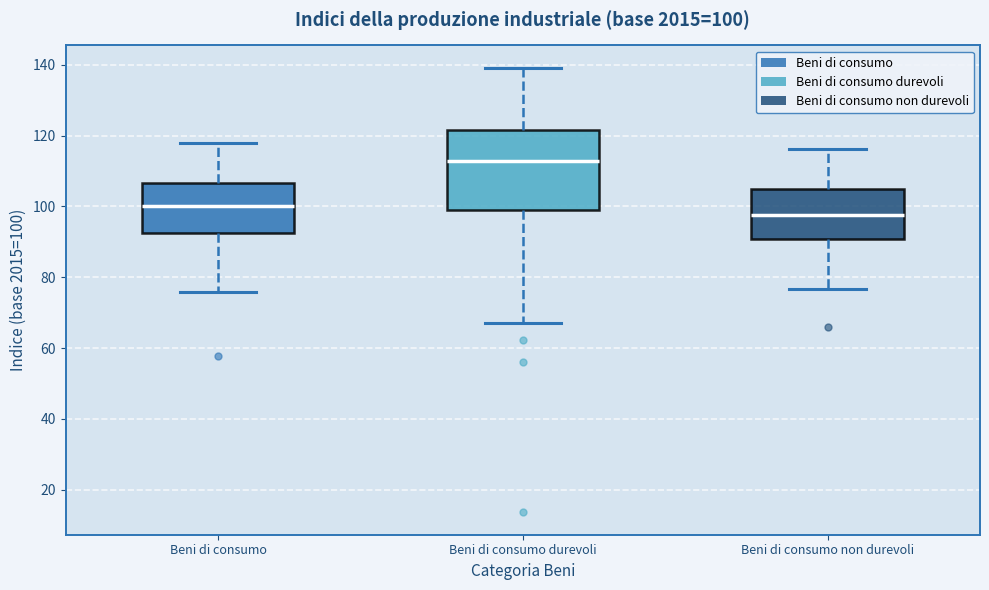

Which box has the highest median line?

Beni di consumo durevoli